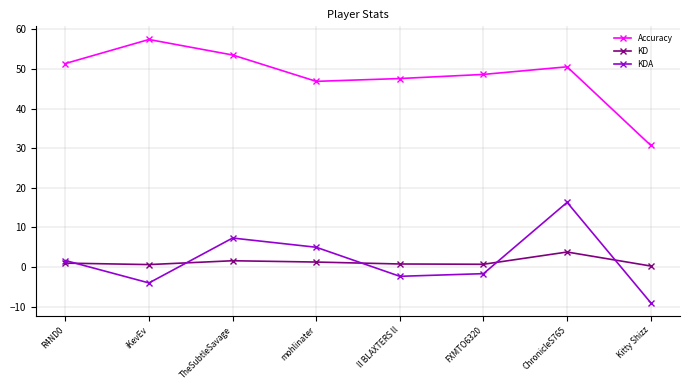

Which category has the lowest value across all series?

Kitty Shizz